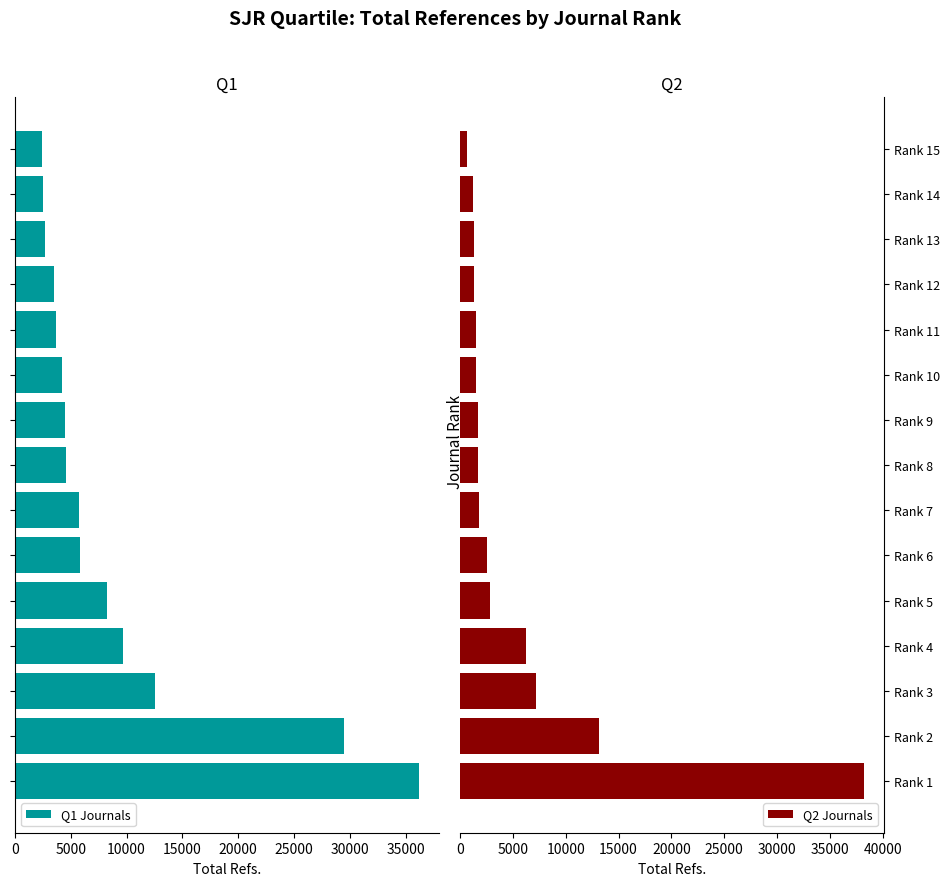

What is the sum of all Q1 Journals values?

135733